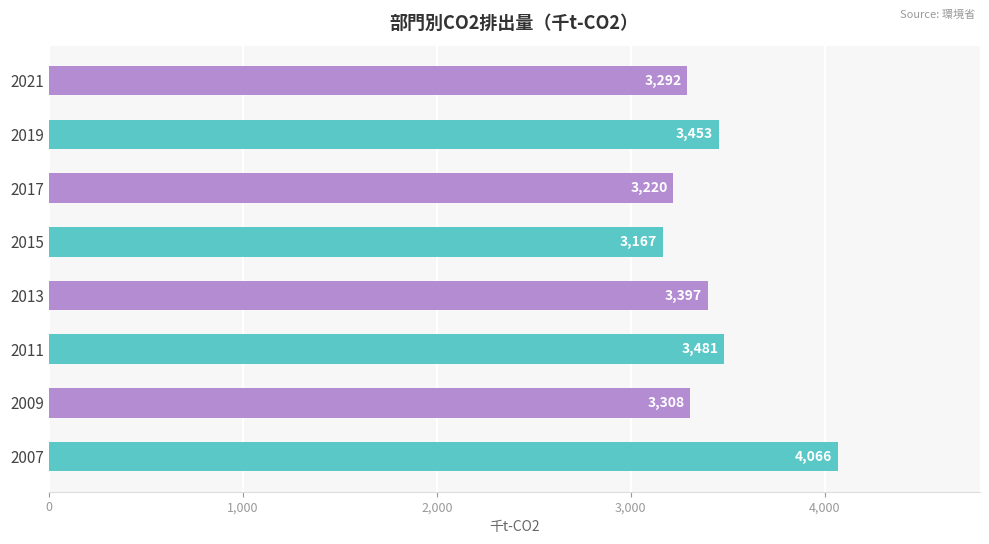

Approximately how many times larger is the value at 2007 compared to 2017?

1.3